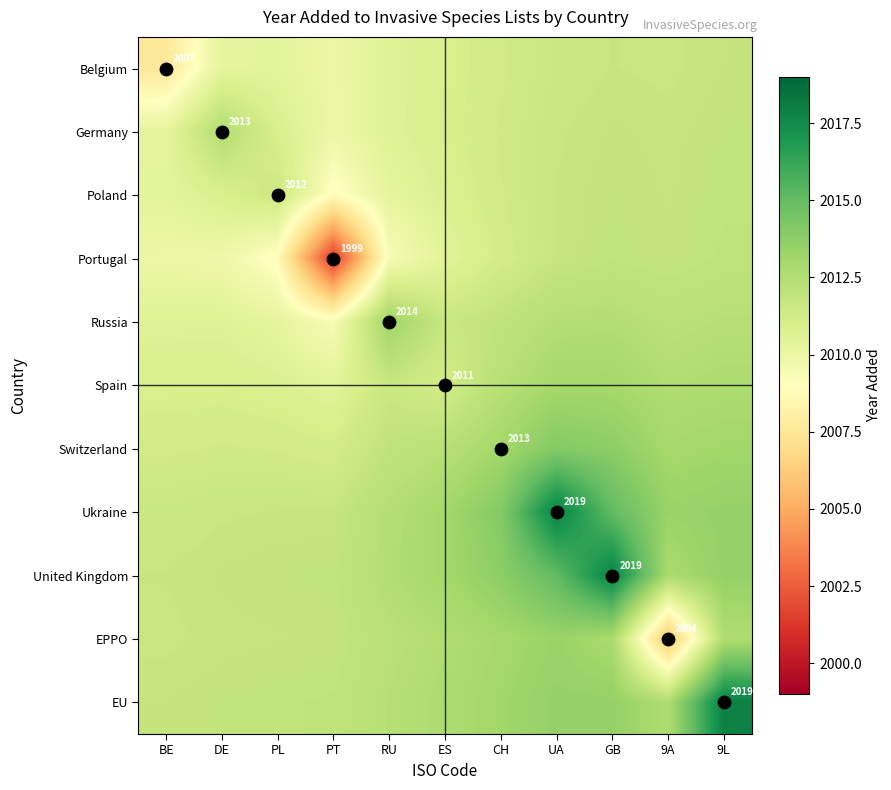

How many series are shown in this chart?

11